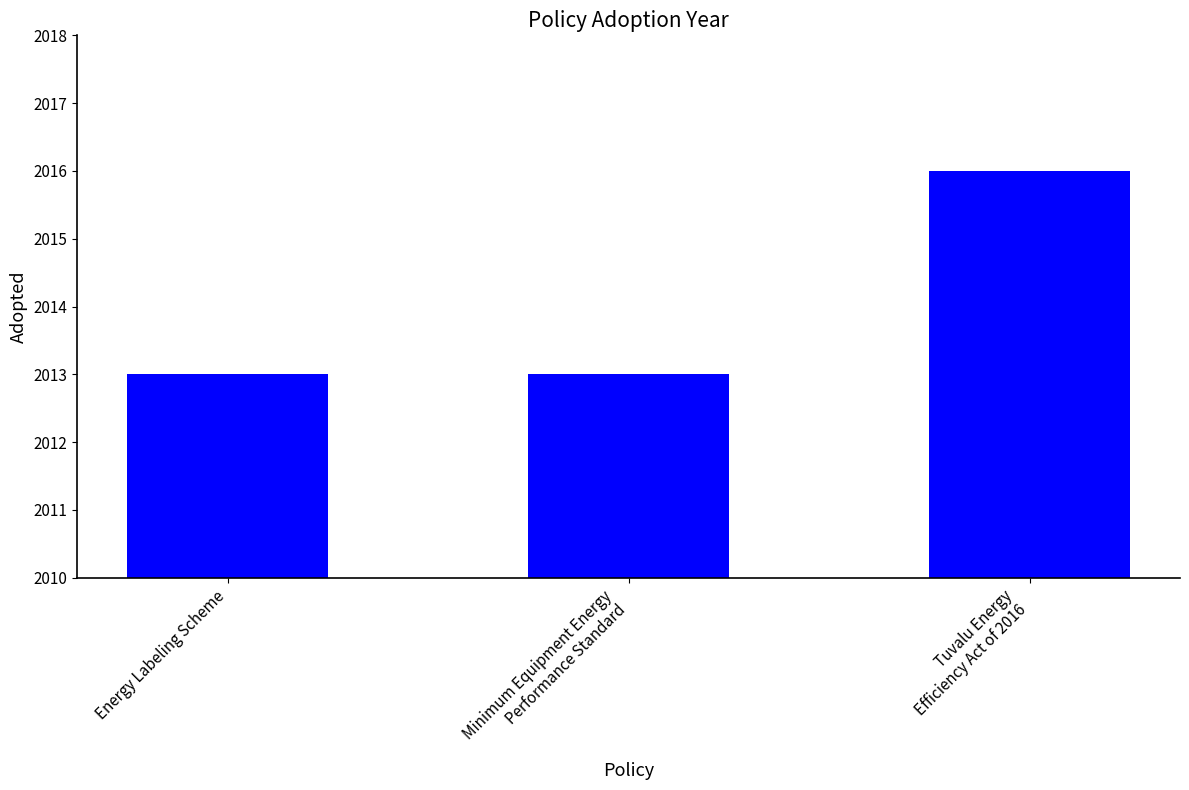

What is the greatest value displayed?

2016